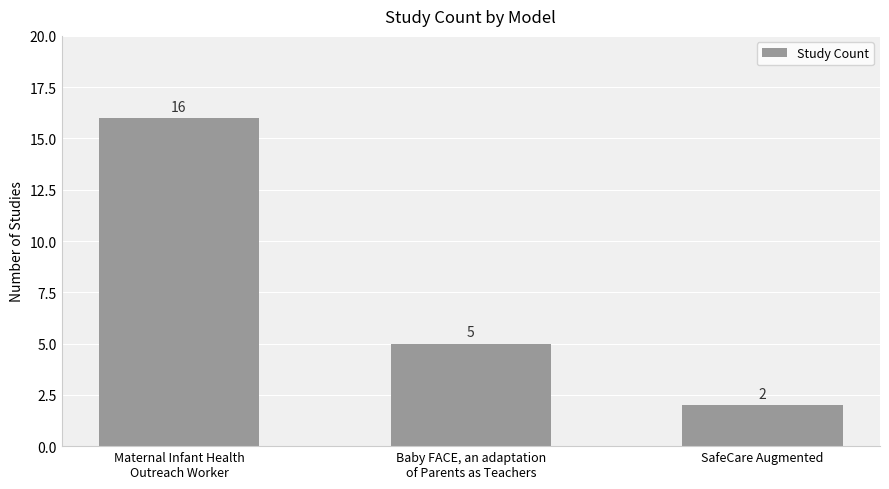

The chart shows a value of 2 at SafeCare Augmented. True or false?

True